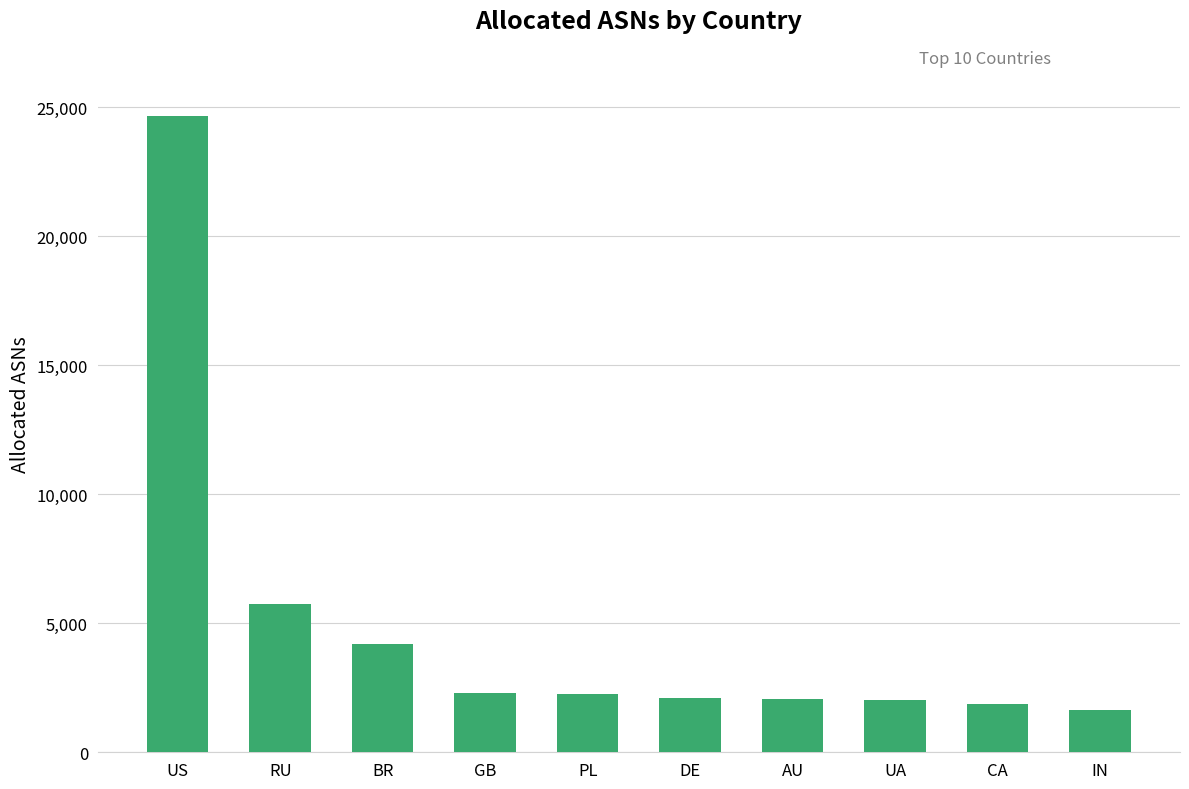

What is the approximate value at PL?

2245